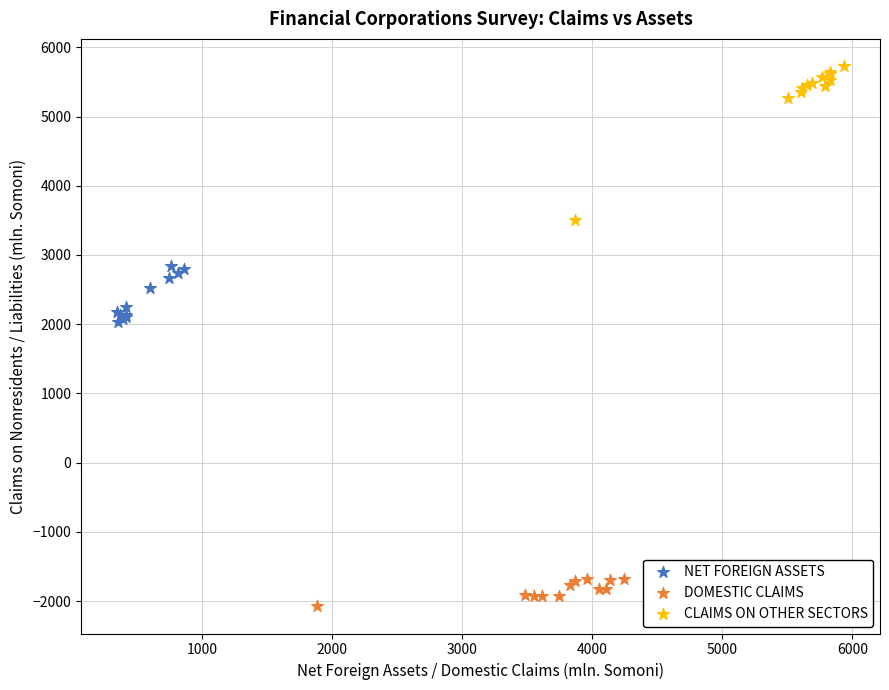

Which series contains the lowest Y value?

DOMESTIC CLAIMS